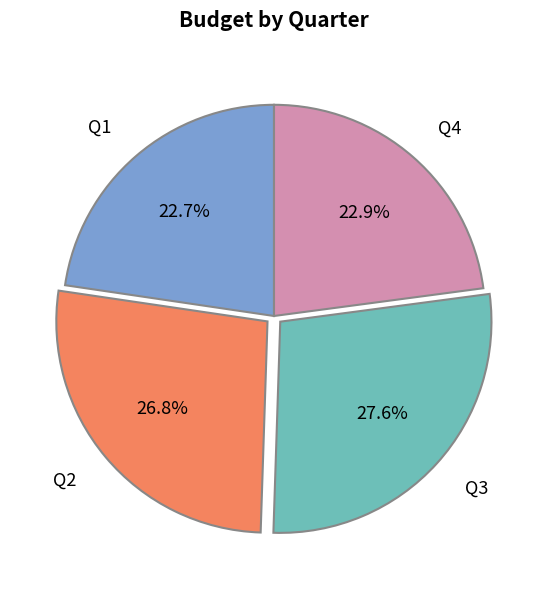

Between Q3 and Q1, which is larger?

Q3